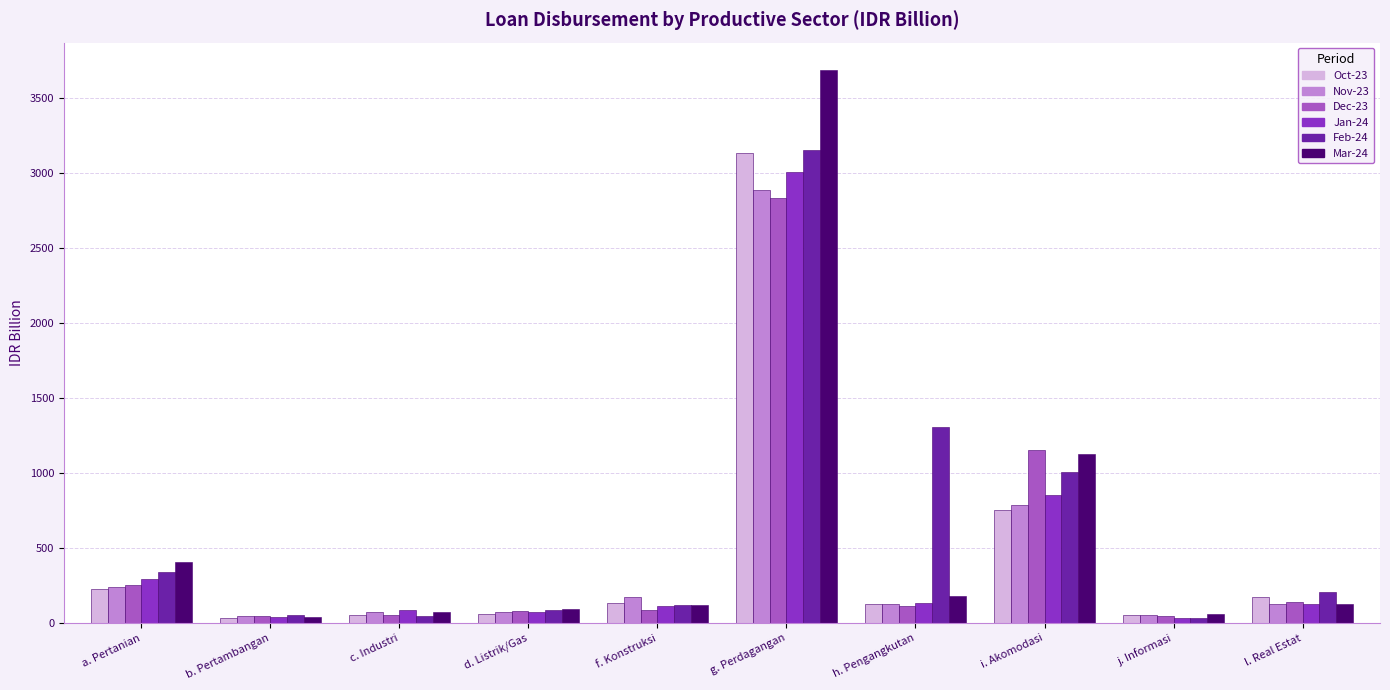

The value of Jan-24 at f. Konstruksi is 114.7. True or false?

True